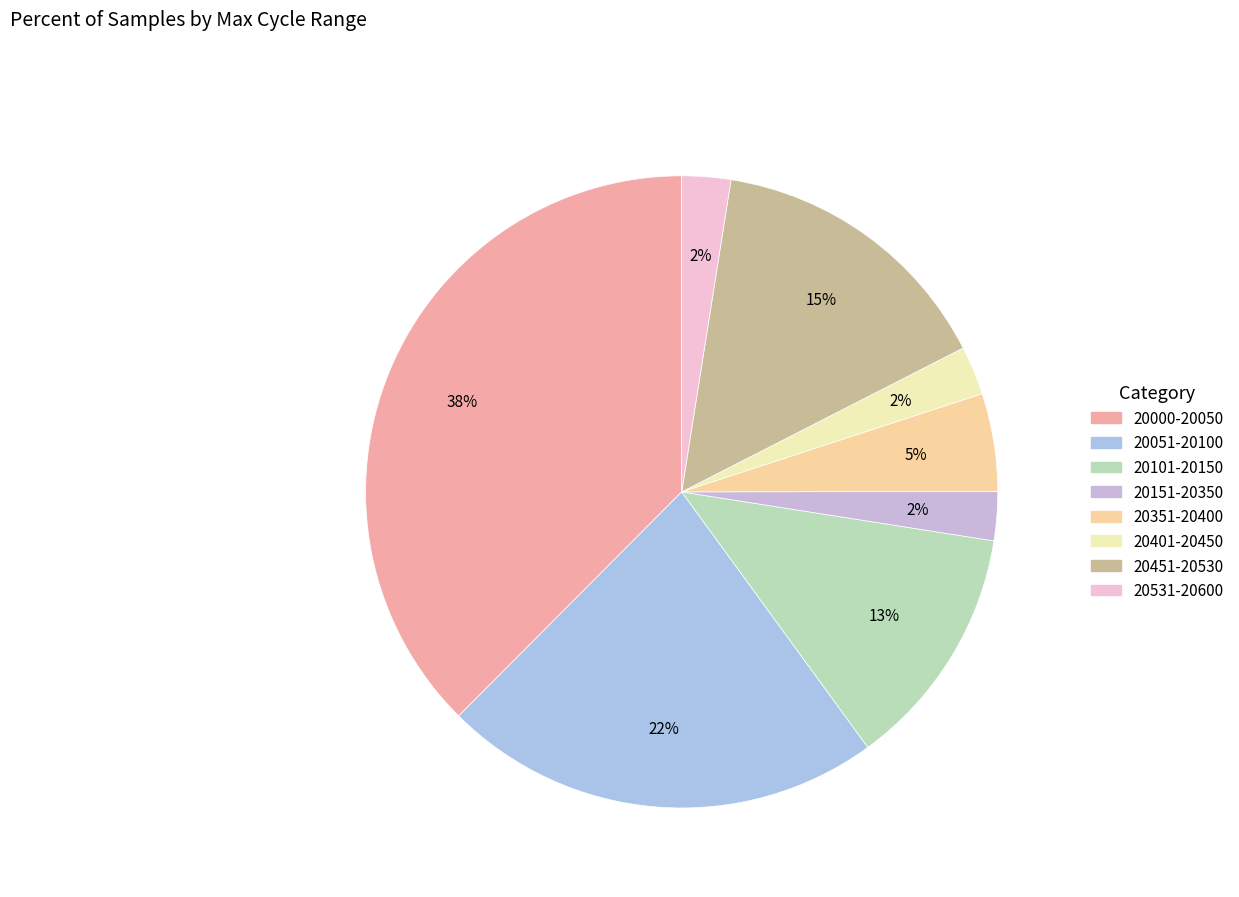

How many slices are in this pie chart?

8